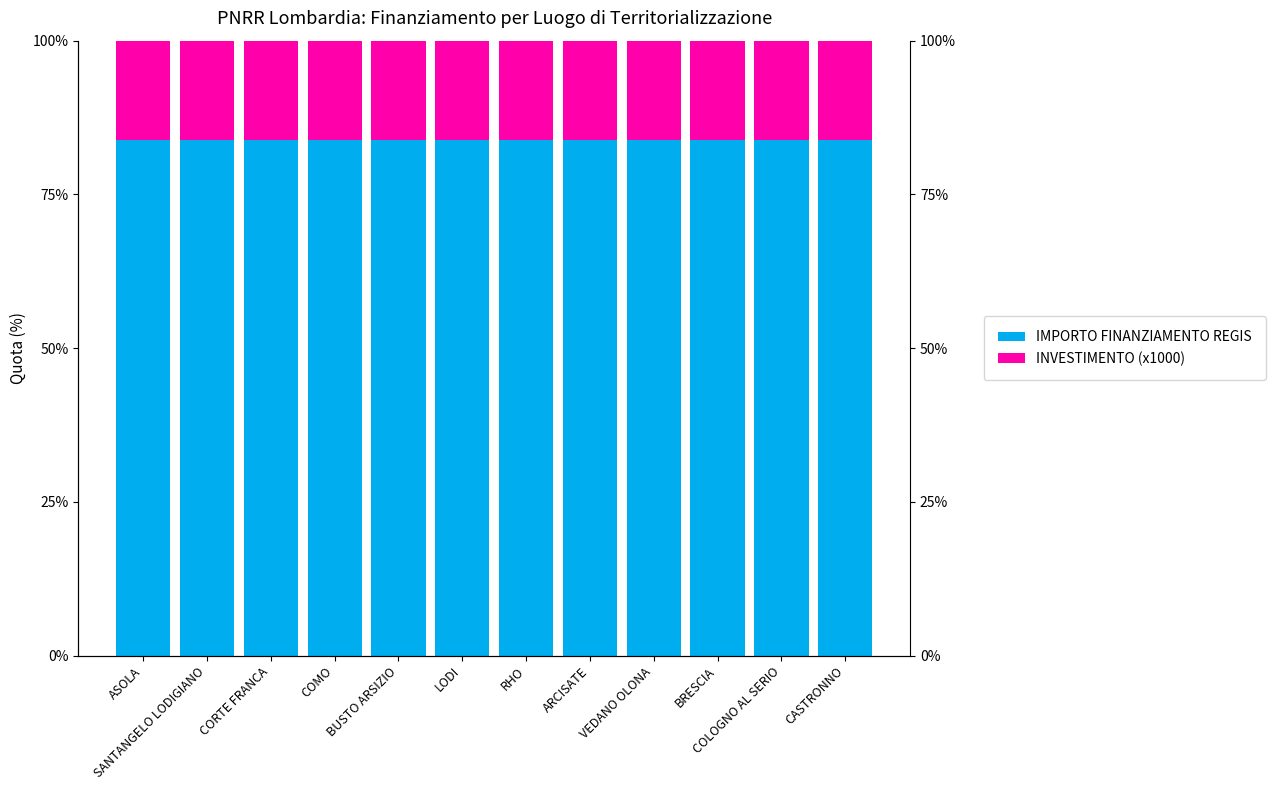

List the labels in order of IMPORTO FINANZIAMENTO REGIS value, largest first.

ASOLA, SANTANGELO LODIGIANO, CORTE FRANCA, COMO, BUSTO ARSIZIO, LODI, RHO, ARCISATE, VEDANO OLONA, BRESCIA, COLOGNO AL SERIO, CASTRONNO